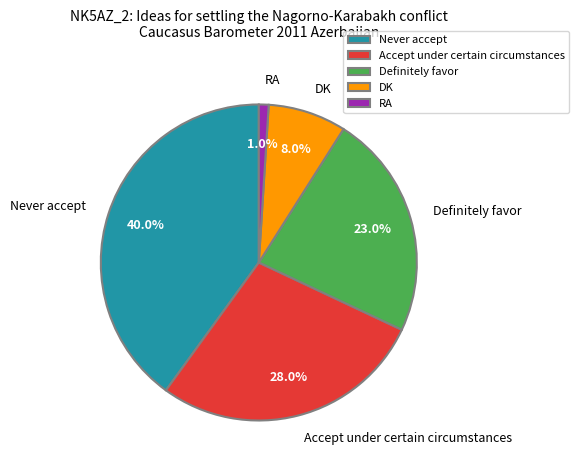

To the nearest percent, what is the difference between the DK and Never accept slice percentages?

32%